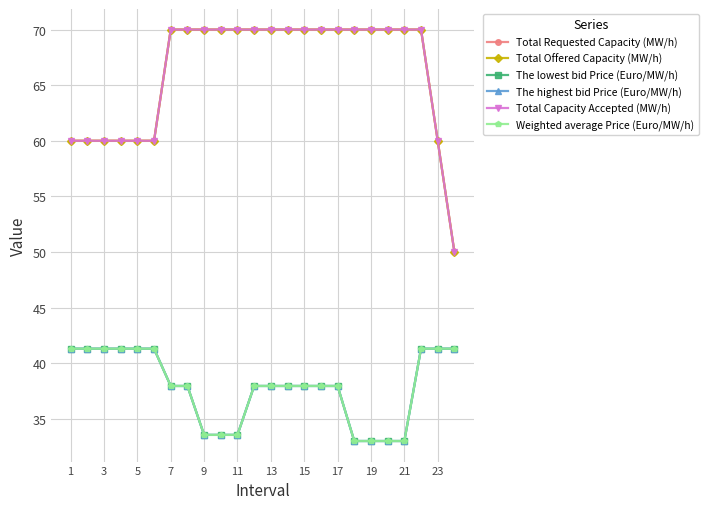

Does the chart have visible grid lines?

Yes